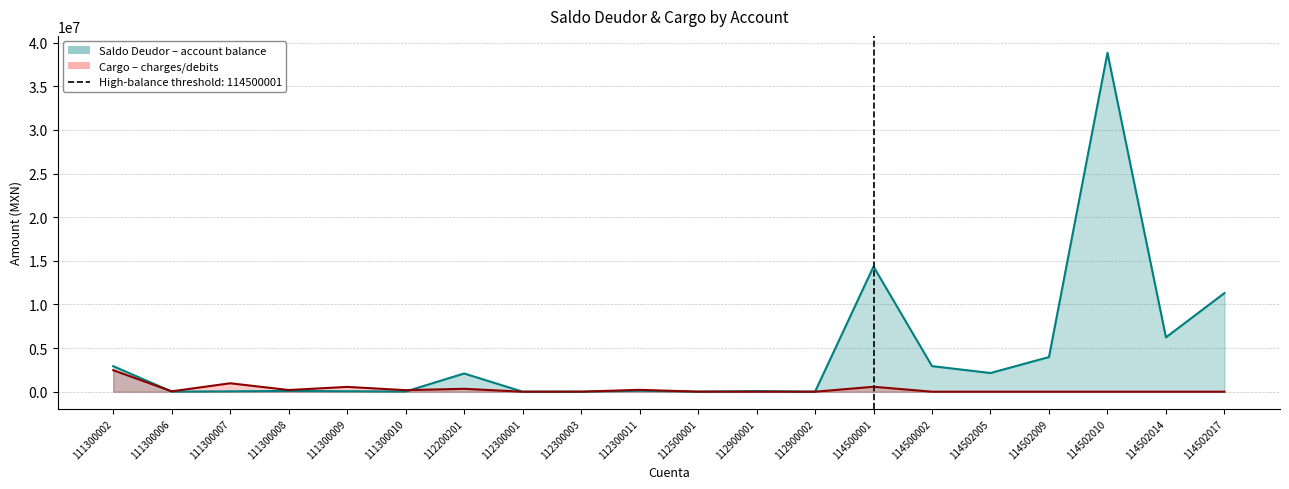

In Saldo Deudor, how many points are higher than both neighbors (excluding endpoints)?

6